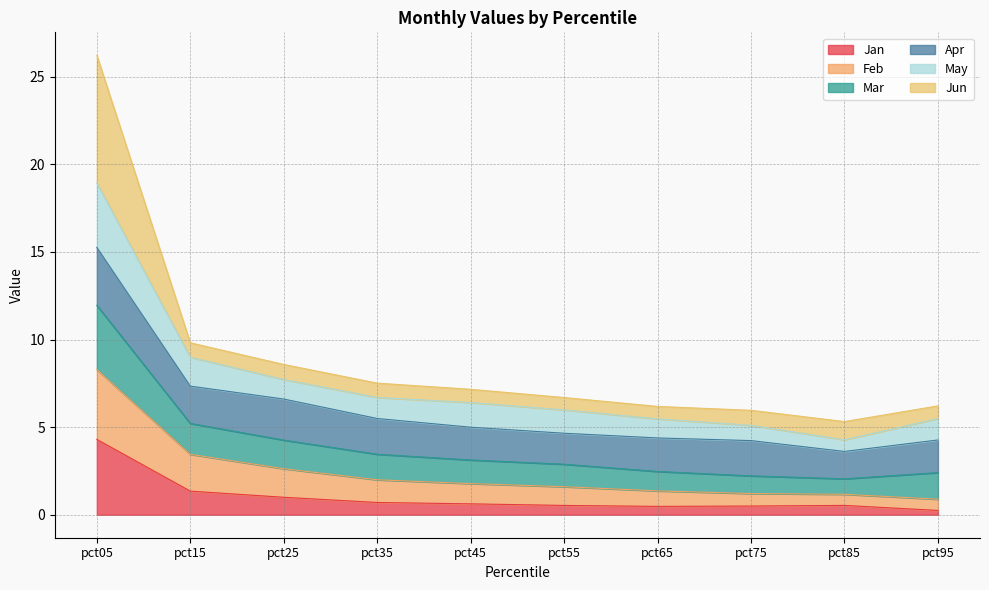

At which label does Jan reach its peak?

pct05